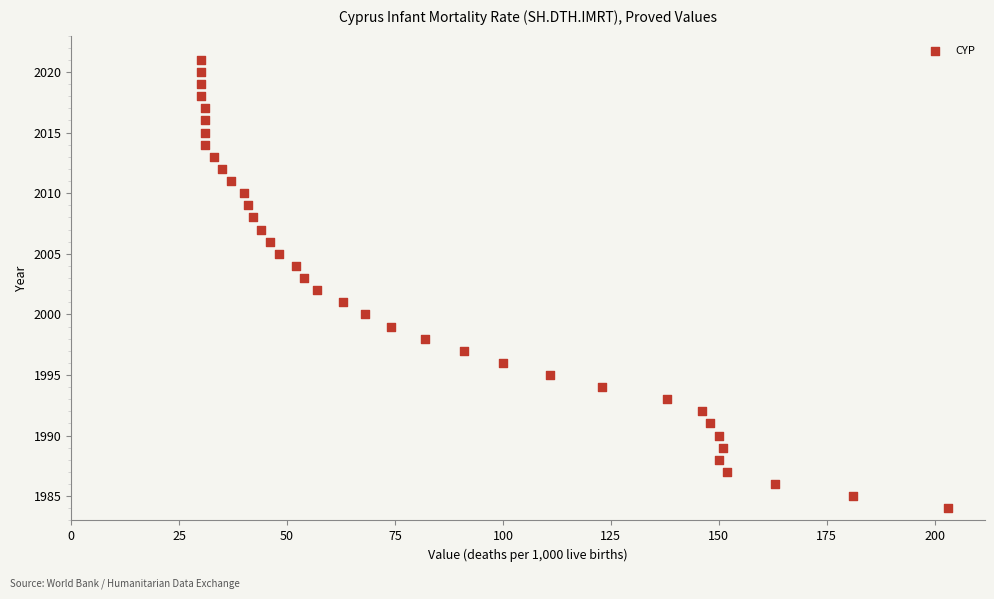

What is the range of X values (max minus min)?

173